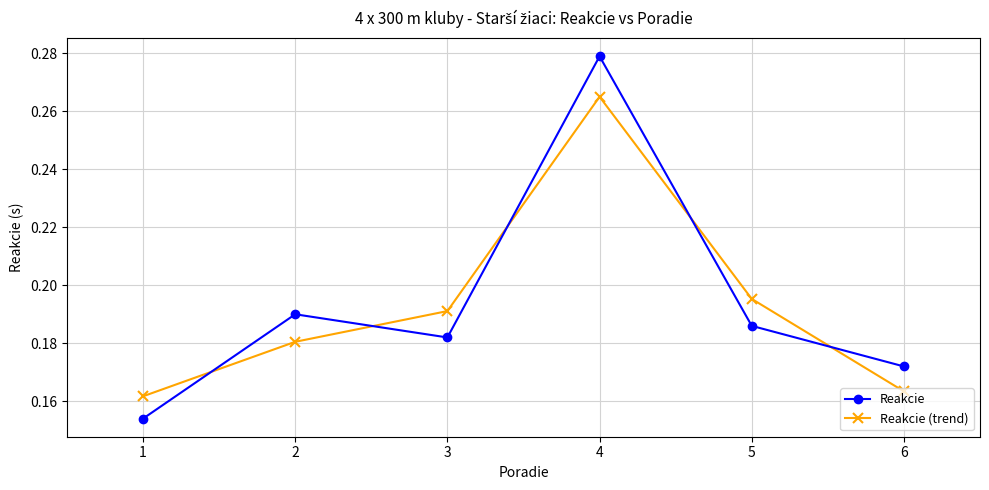

Count the number of data series in this chart.

2